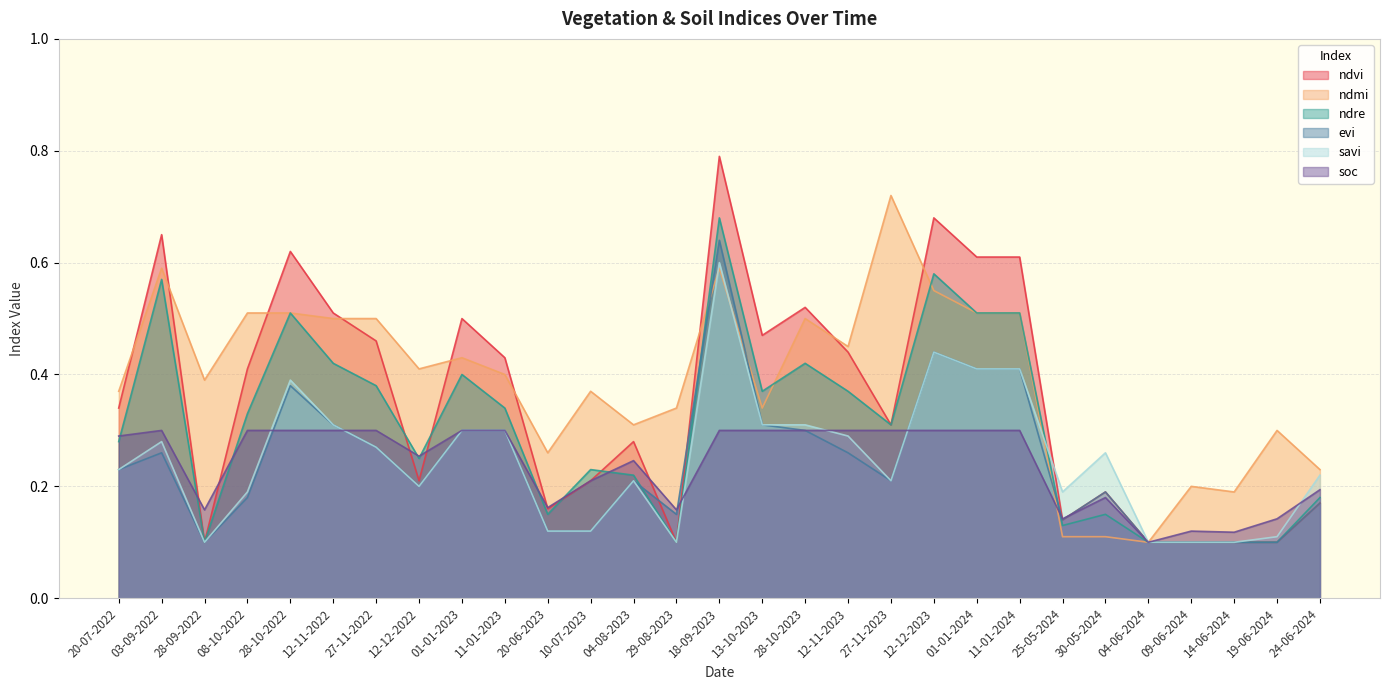

At which label is ndmi closest to 0?

04-06-2024